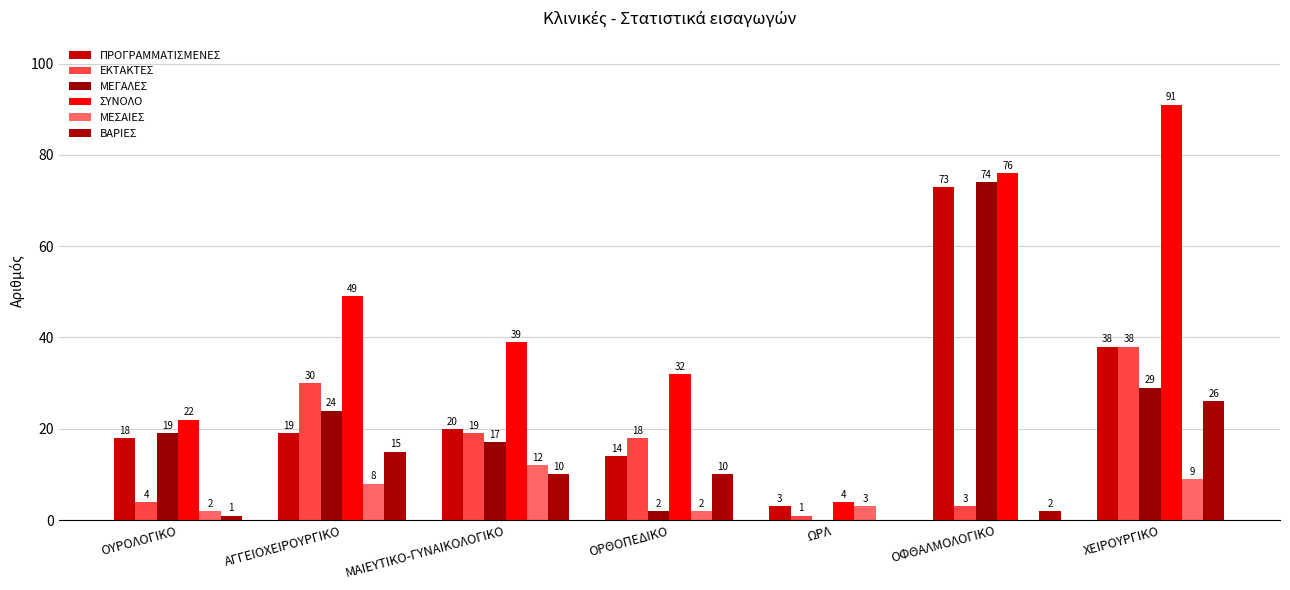

How many distinct data groups are displayed?

6